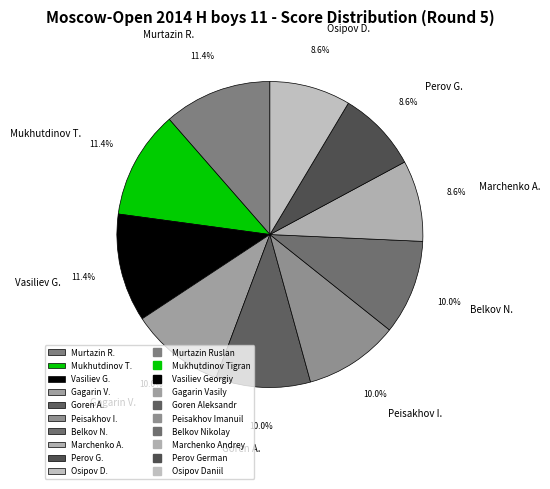

How much of the chart is everything except Vasiliev G.?

88.6%